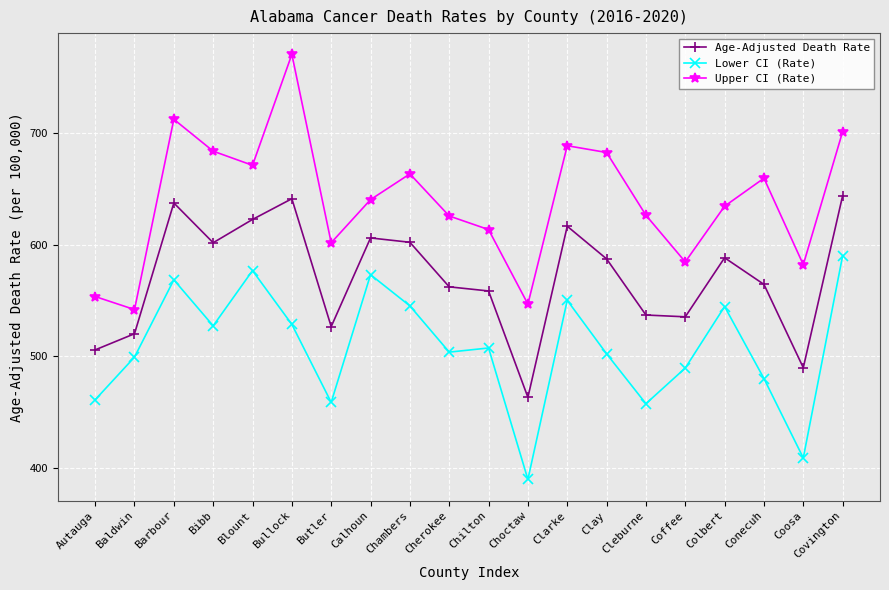

Does the chart display data point markers on the line(s)?

Yes